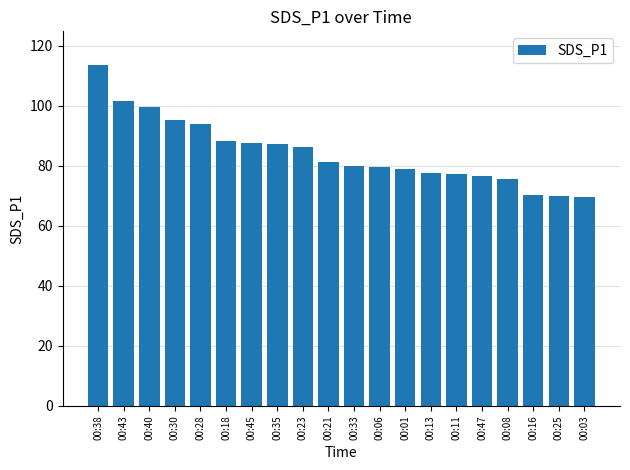

What is the smallest value displayed?

69.6